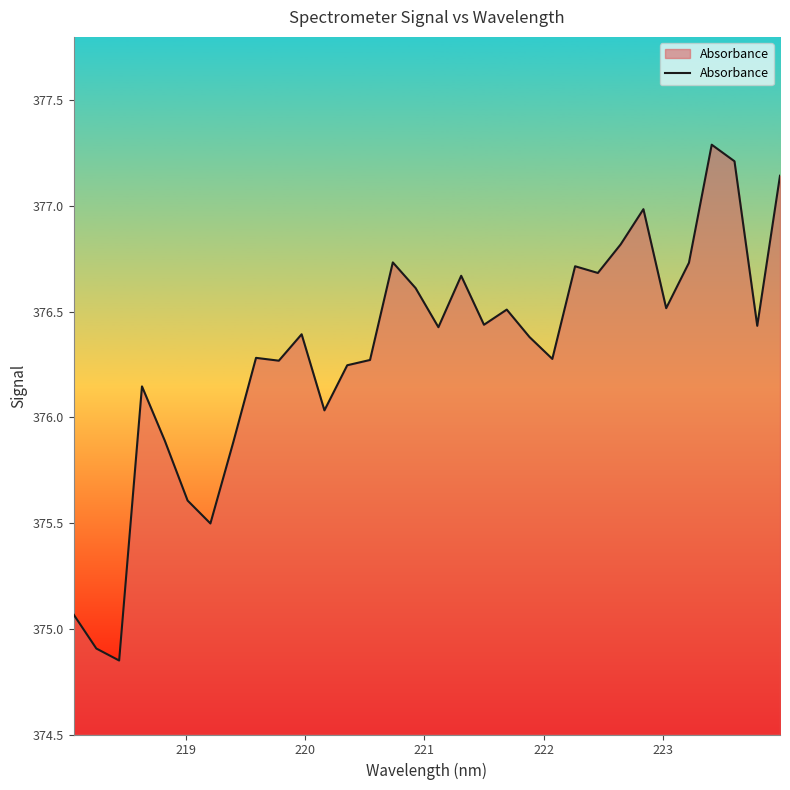

Count the number of data series in this chart.

1